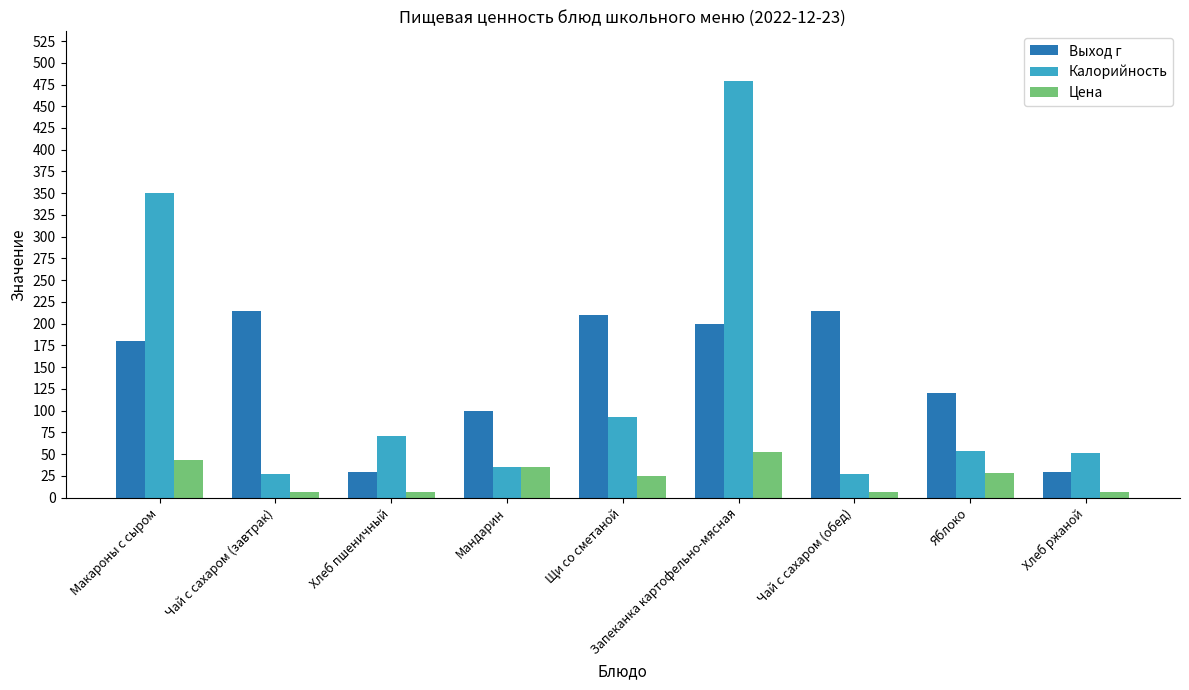

Are the bars horizontal?

No